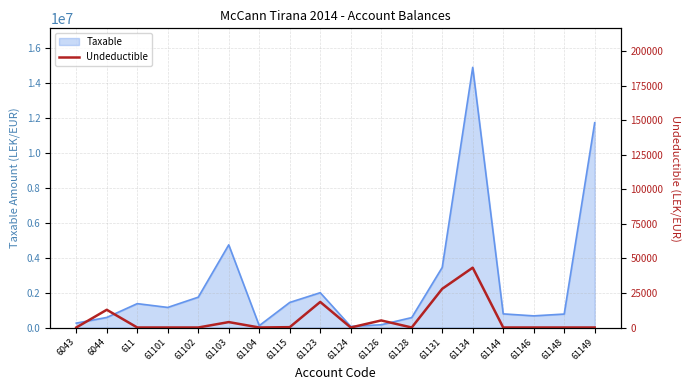

What is the label of the 17th point from the right?

6044